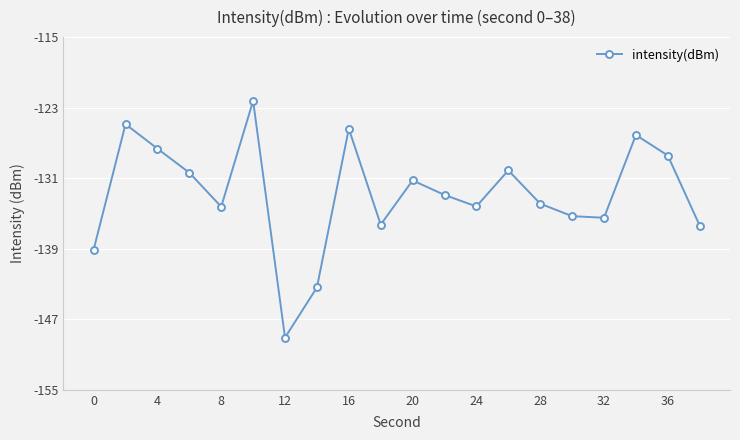

What is the average value?

-132.8